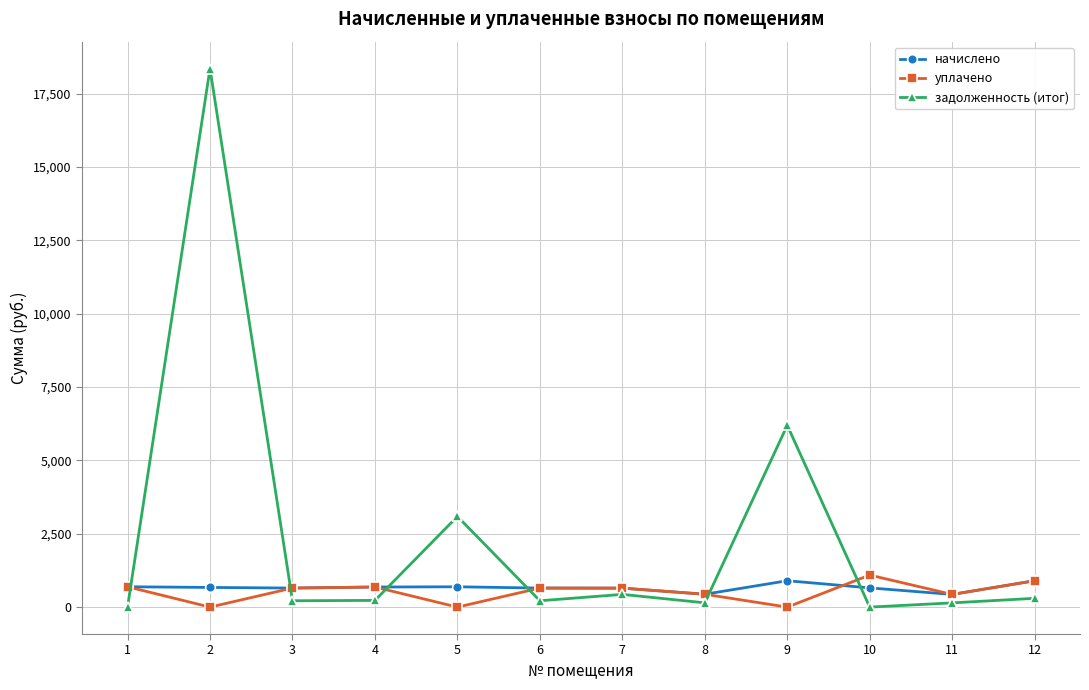

At which category does задолженность (итог) reach its first local peak?

2